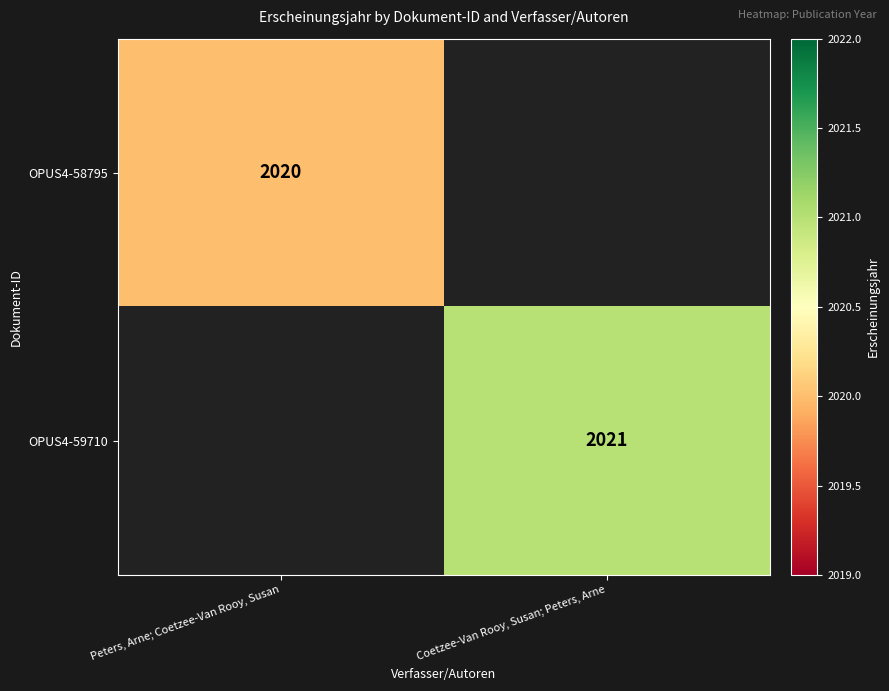

The value of OPUS4-59710 at Coetzee-Van Rooy, Susan; Peters, Arne is 2021. True or false?

True